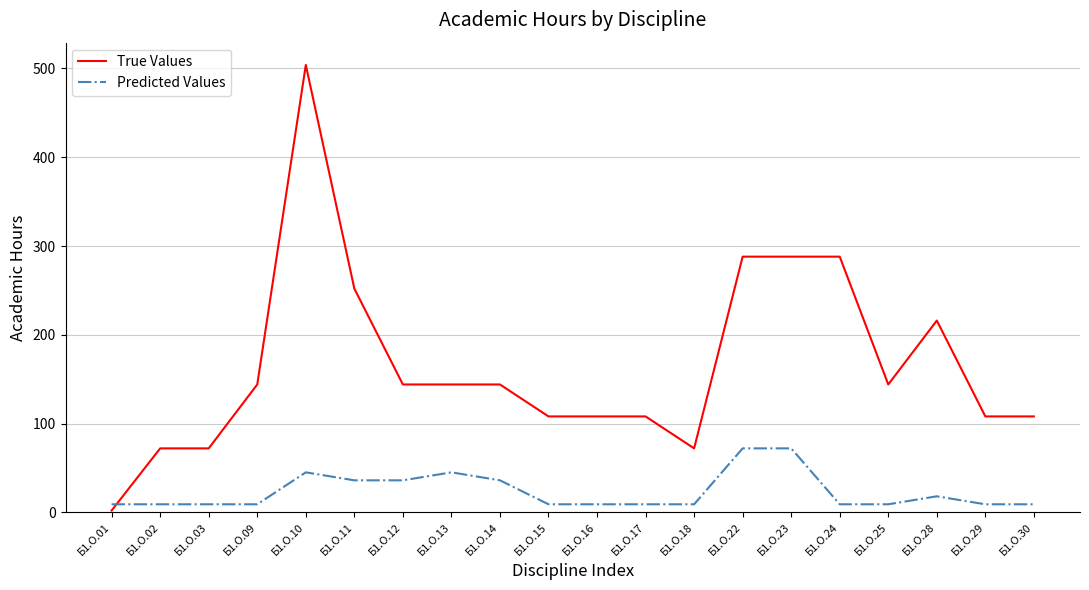

At how many categories does at least one series exceed 131?

11